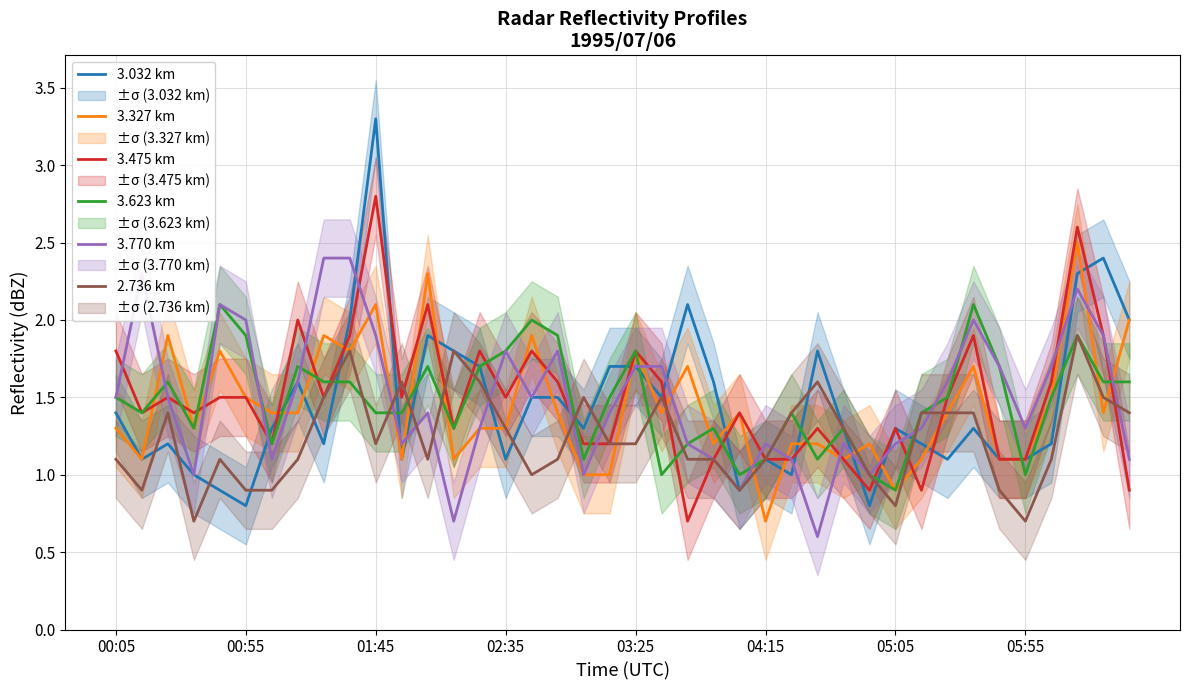

Is it true that 3.032 km equals 1.3 at 05:05?

True